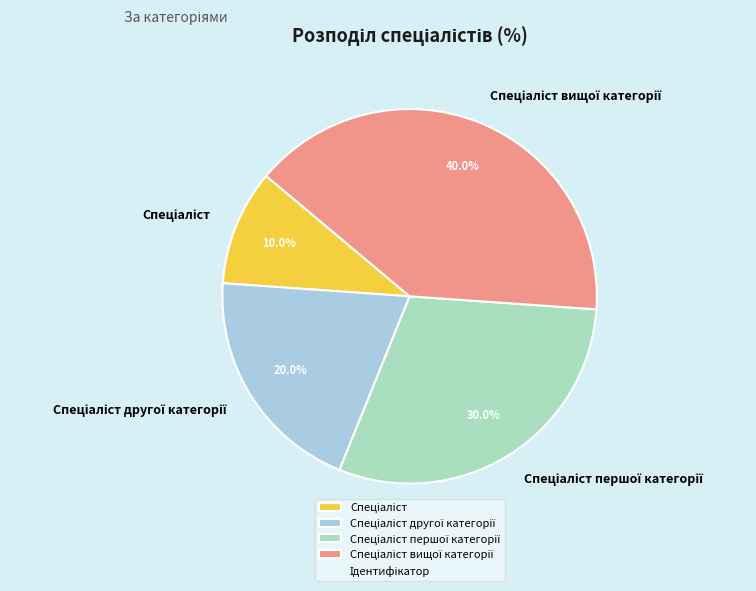

How many segments does this pie chart have?

4